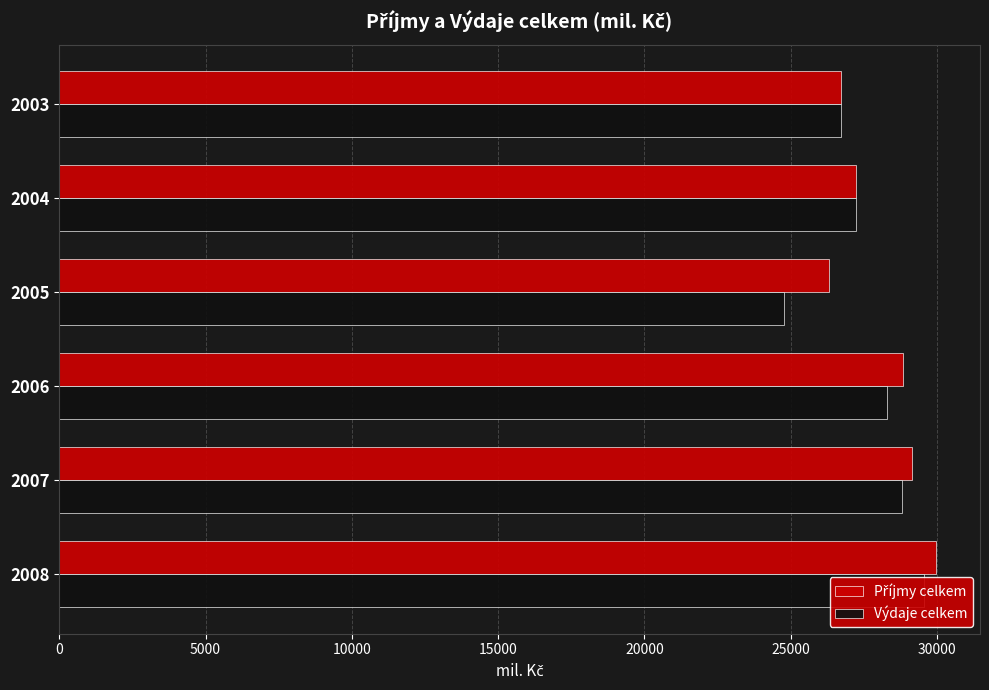

Which has a higher value, 20000 or 0?

20000